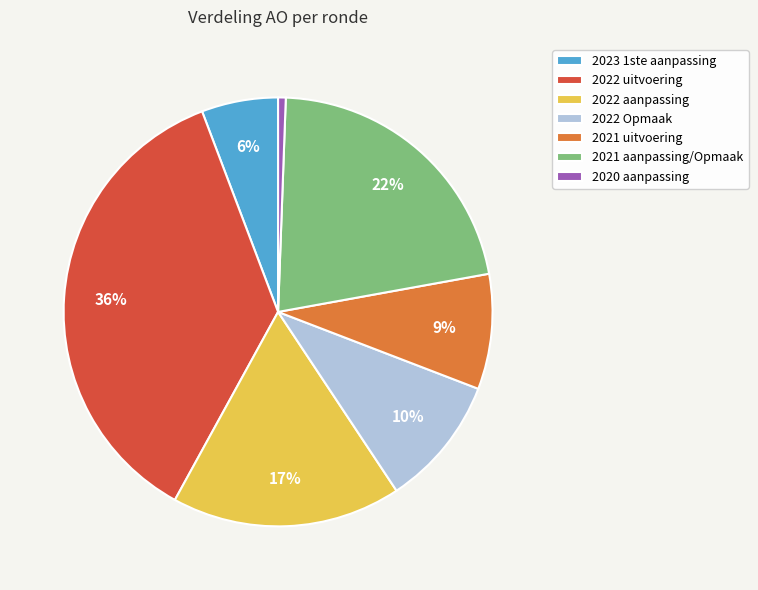

Rank the categories by value from highest to lowest.

2022 uitvoering, 2021 aanpassing/Opmaak, 2022 aanpassing, 2022 Opmaak, 2021 uitvoering, 2023 1ste aanpassing, 2020 aanpassing